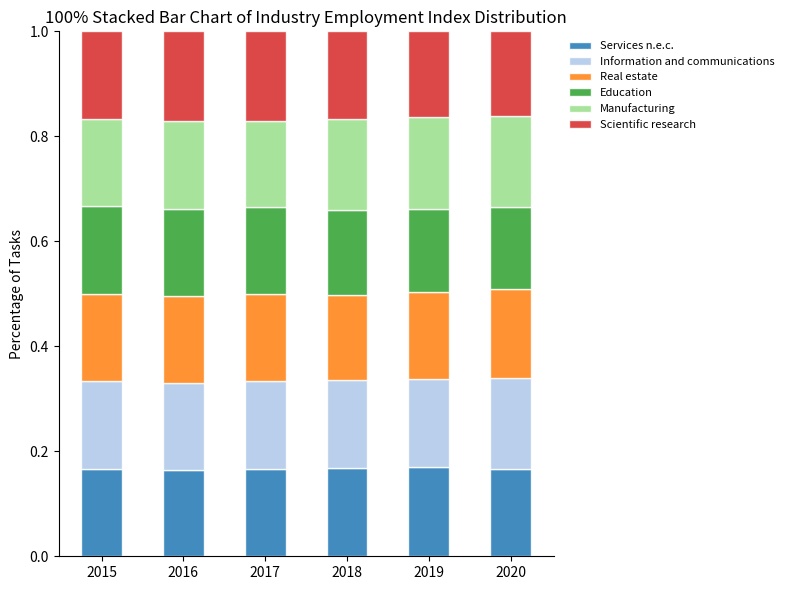

What is the total value across all series at 2020?

1.0